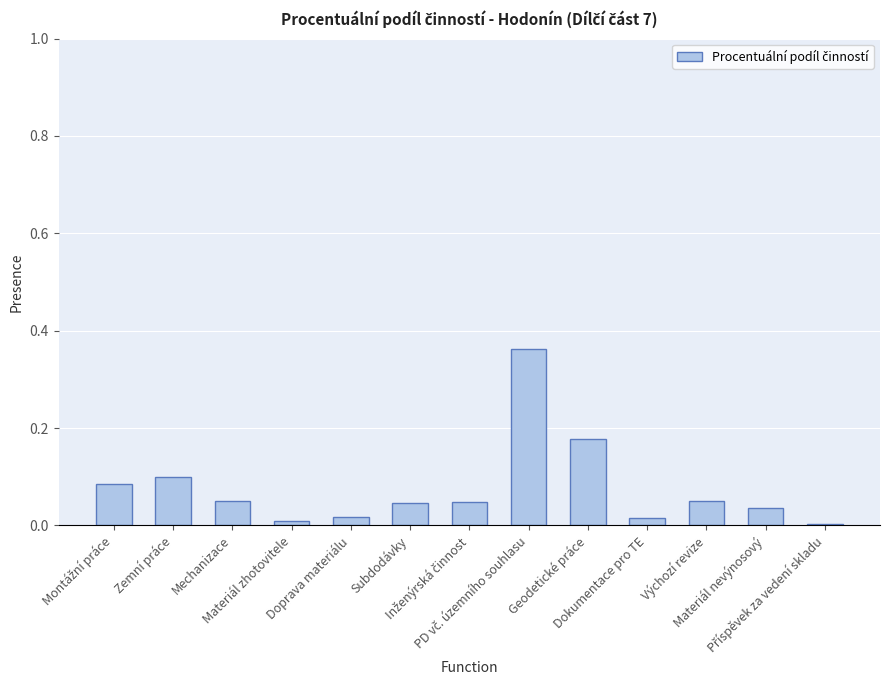

What is the sum of all values?

1.0